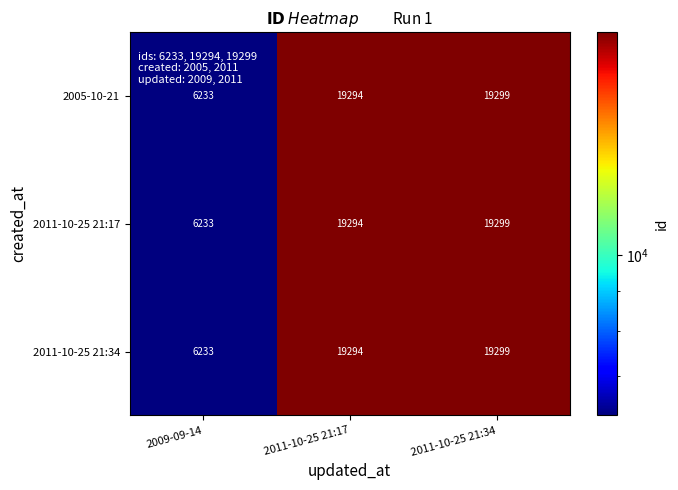

Reading left to right, transcribe all the data shown in this chart.

2005-10-21: 6233	19294	19299
2011-10-25 21:17: 6233	19294	19299
2011-10-25 21:34: 6233	19294	19299